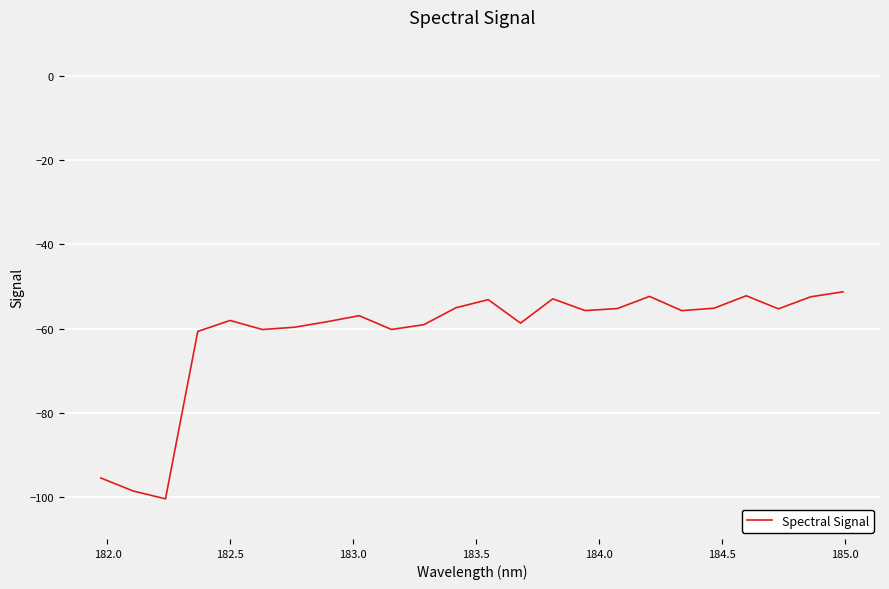

What is the maximum value shown in the chart?

-51.3